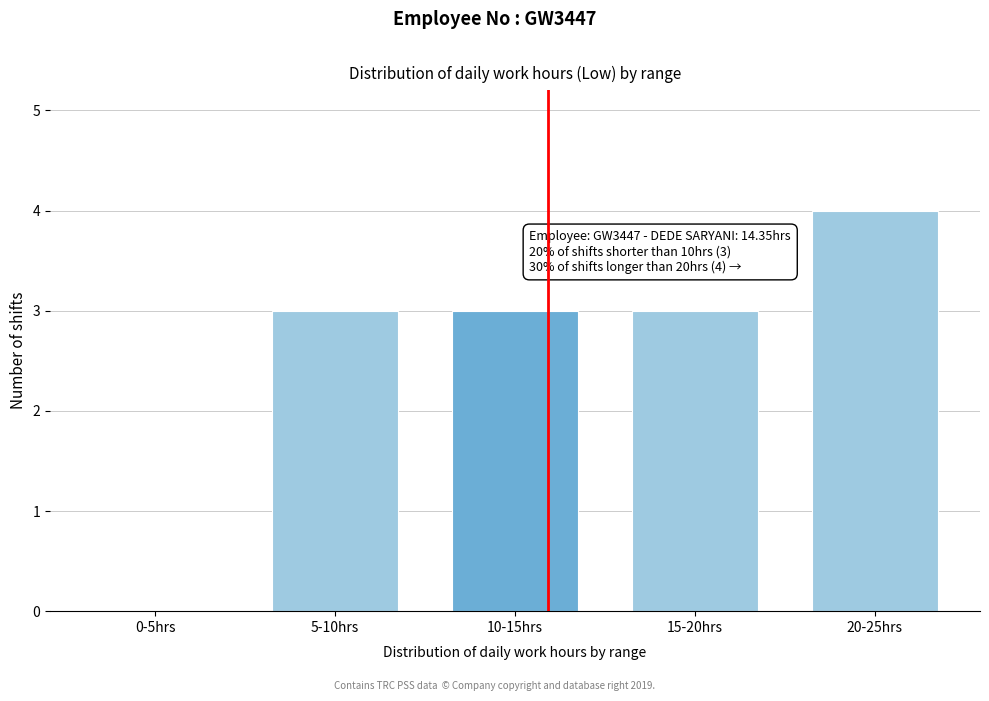

Reading left to right, what are all the values shown in this chart?

0-5hrs=0	5-10hrs=3	10-15hrs=3	15-20hrs=3	20-25hrs=4